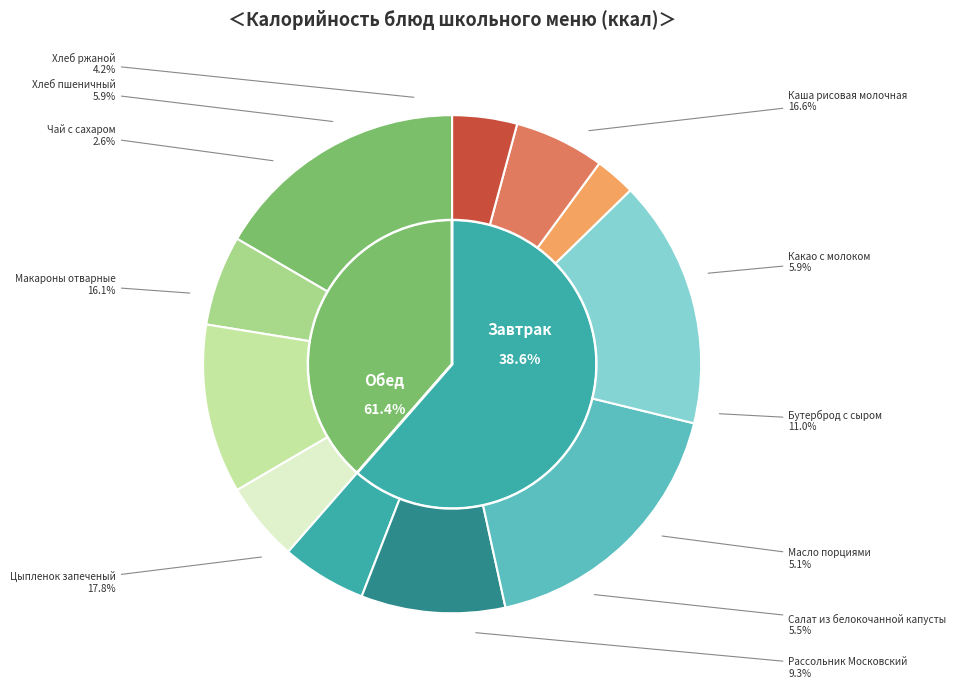

How many segments does this pie chart have?

11